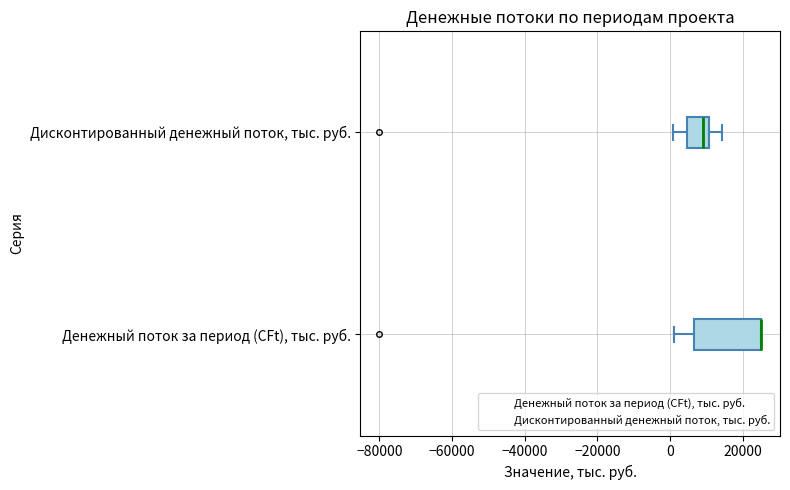

Which box is the widest, from its left edge to its right edge?

Денежный поток за период (CFt), тыс. руб.